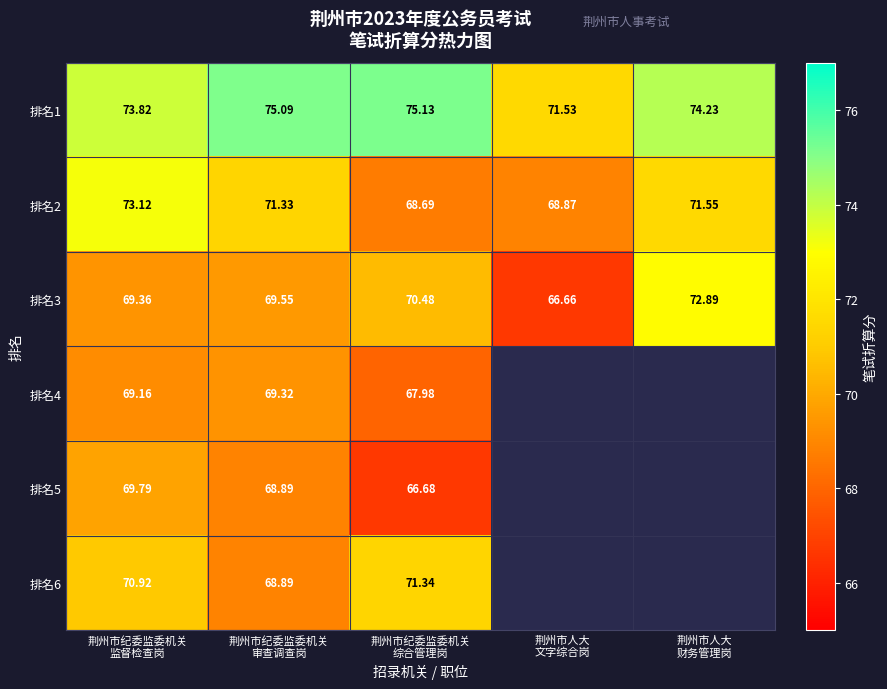

List the labels in order of 排名6 value, largest first.

荆州市纪委监委机关 综合管理岗, 荆州市纪委监委机关 监督检查岗, 荆州市人大 文字综合岗, 荆州市人大 财务管理岗, 荆州市纪委监委机关 审查调查岗